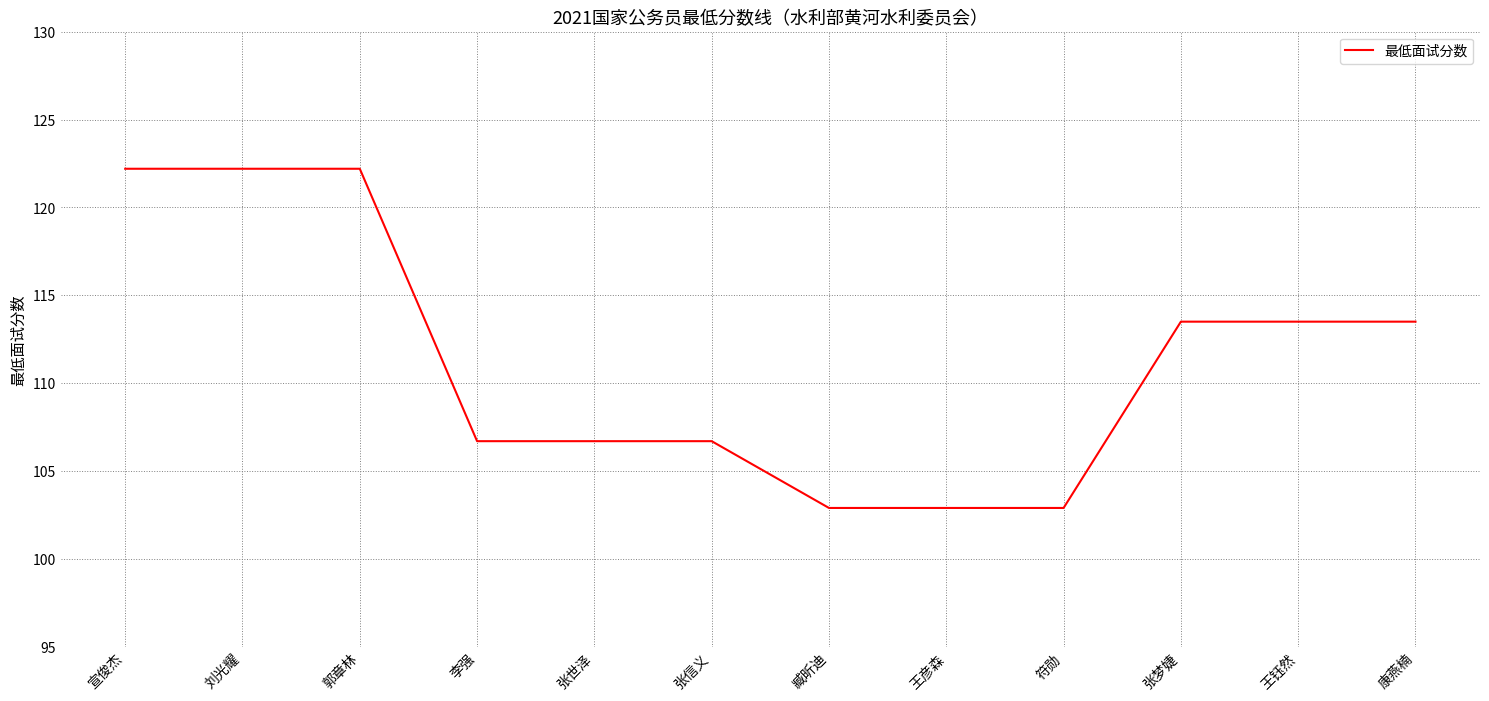

What is the minimum value shown in the chart?

102.9